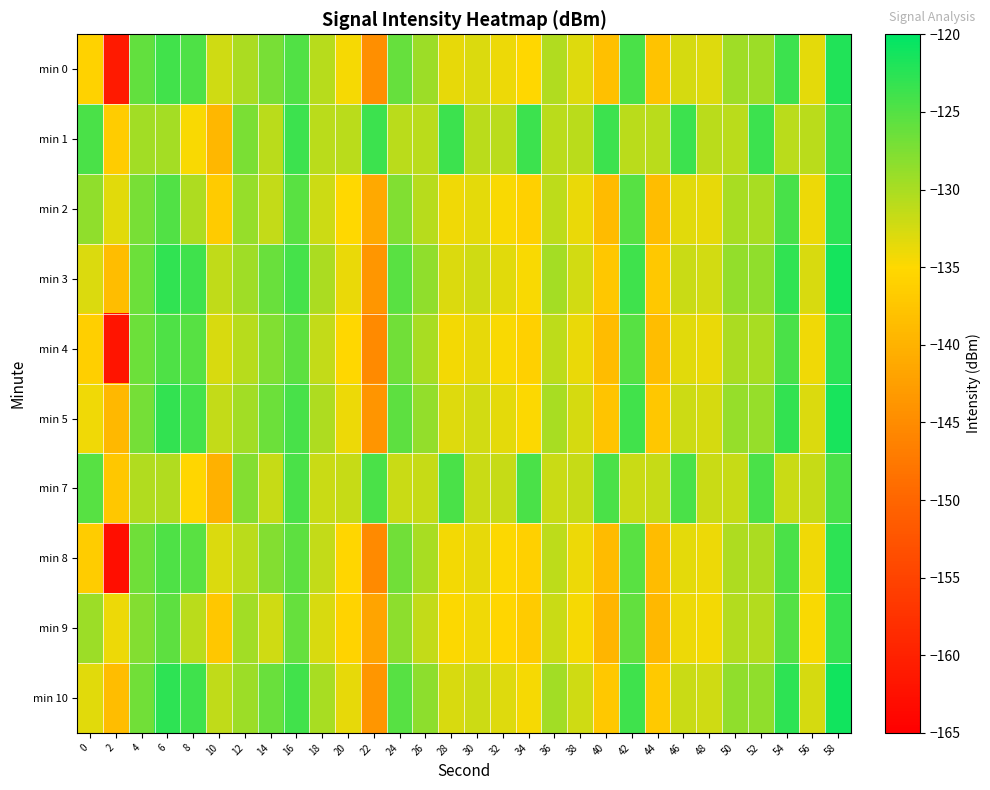

Rank the series at 26 from lowest to highest value.

min 7, min 9, min 1, min 2, min 8, min 4, min 0, min 5, min 3, min 10